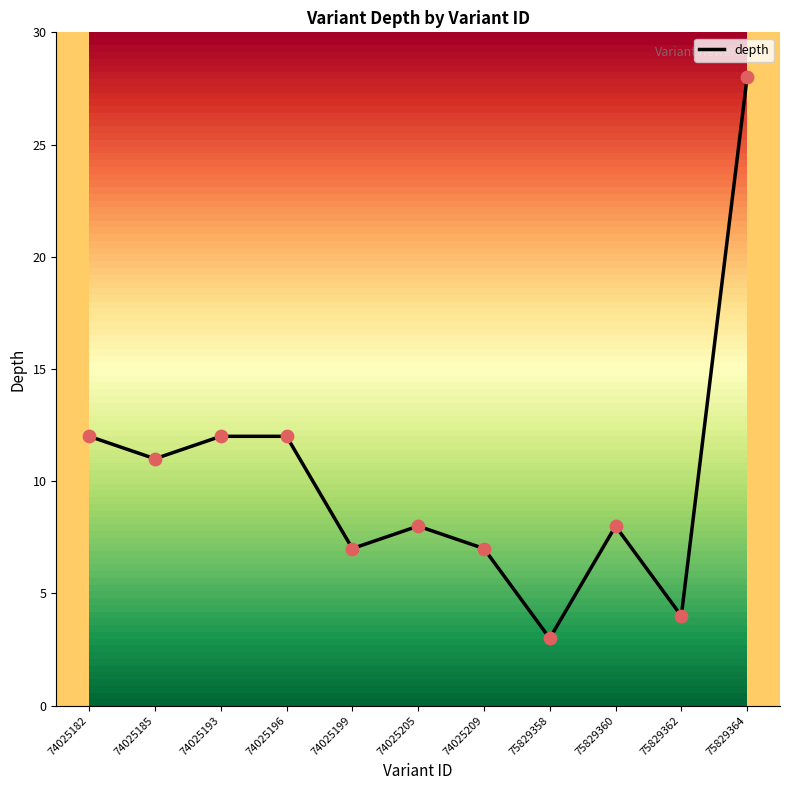

Which has a higher value, 74025182 or 75829360?

74025182